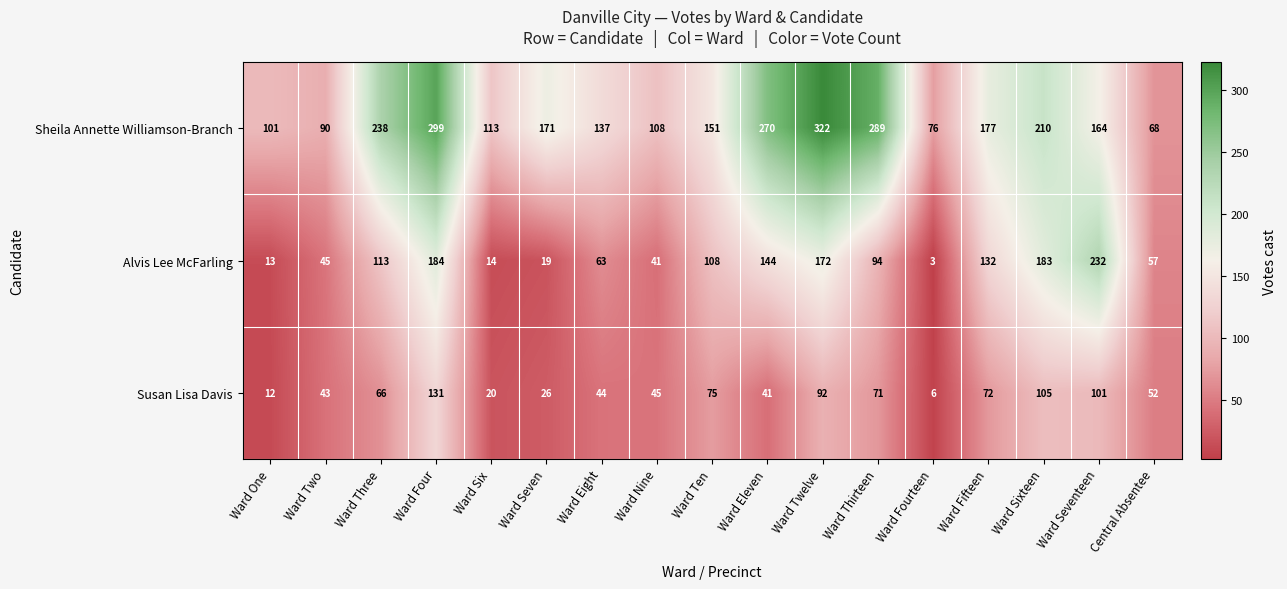

Which series has the widest spread of values?

Sheila Annette Williamson-Branch